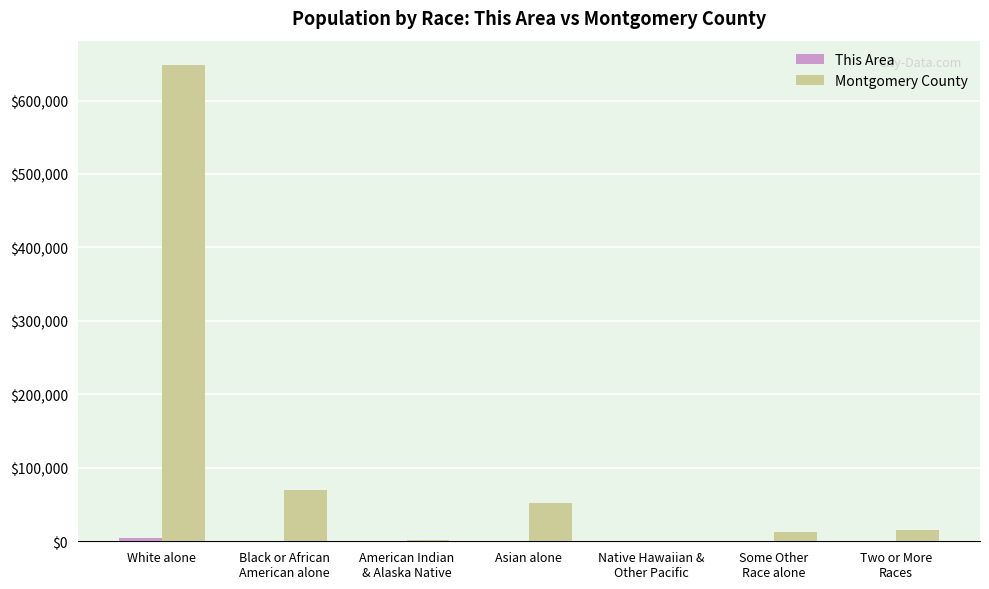

Which series has the largest total across all categories?

Montgomery County